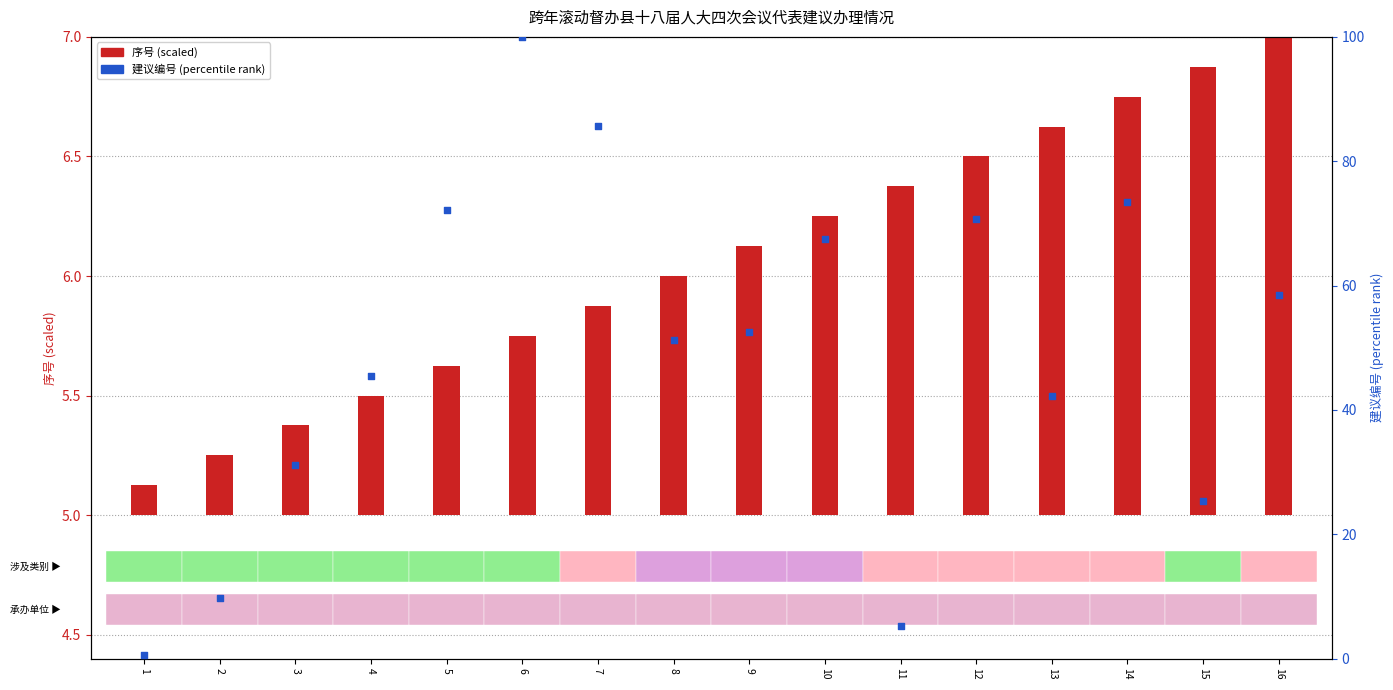

Which series contains the highest Y value?

建议编号 (percentile rank)